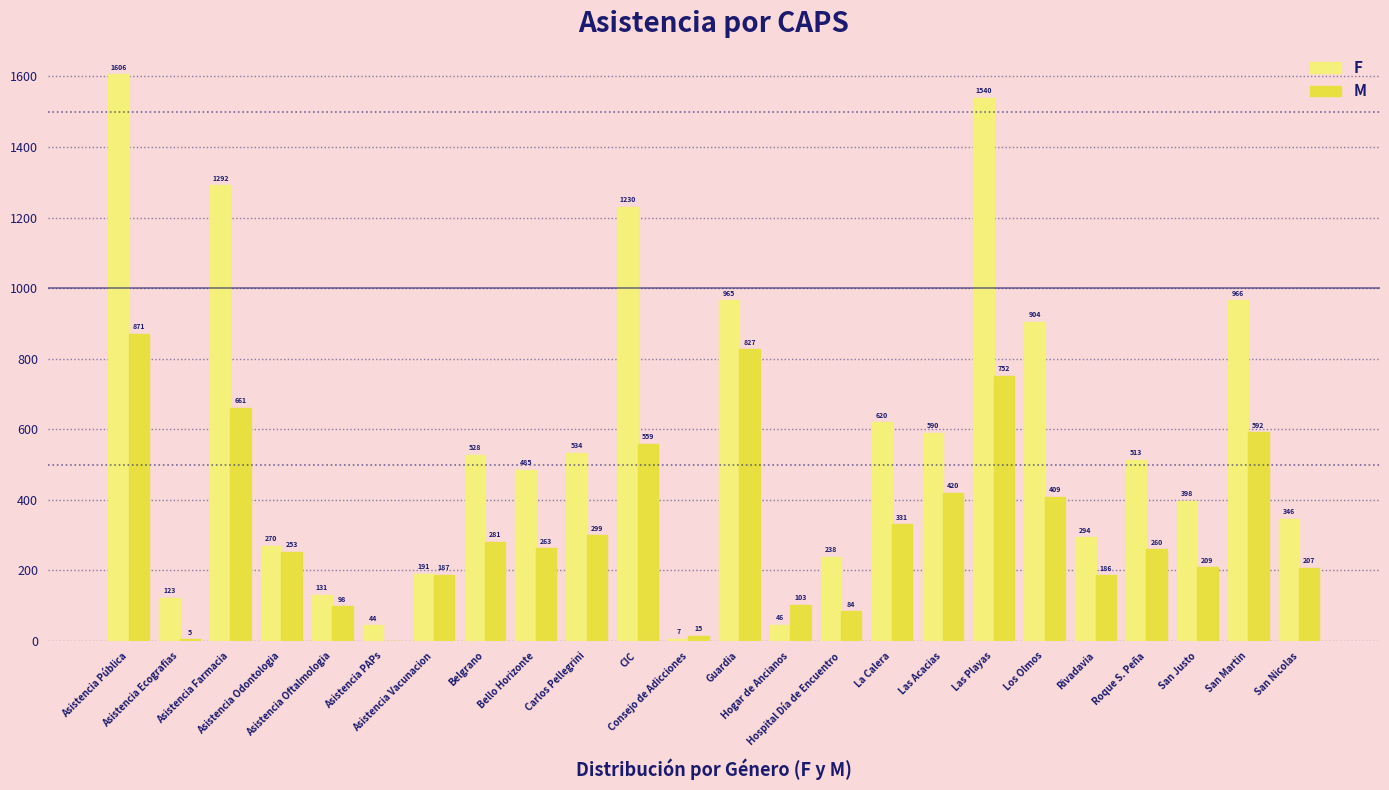

Which series has the largest total across all categories?

F